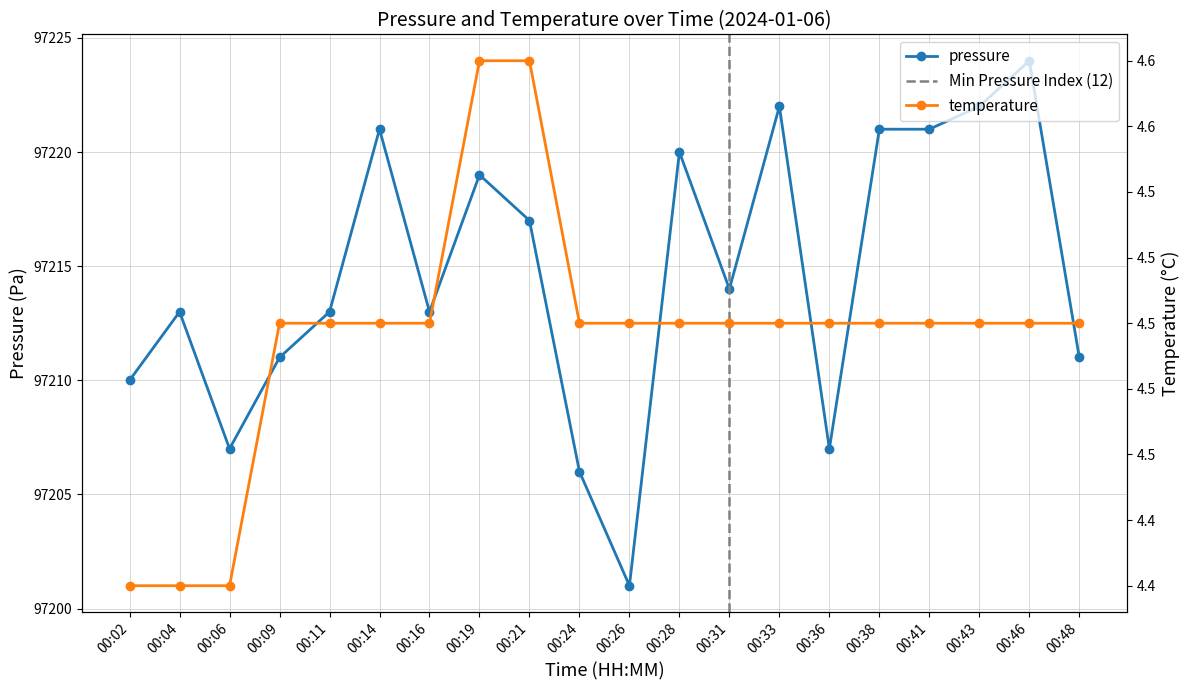

At which category is the sum across all series the highest?

00:46